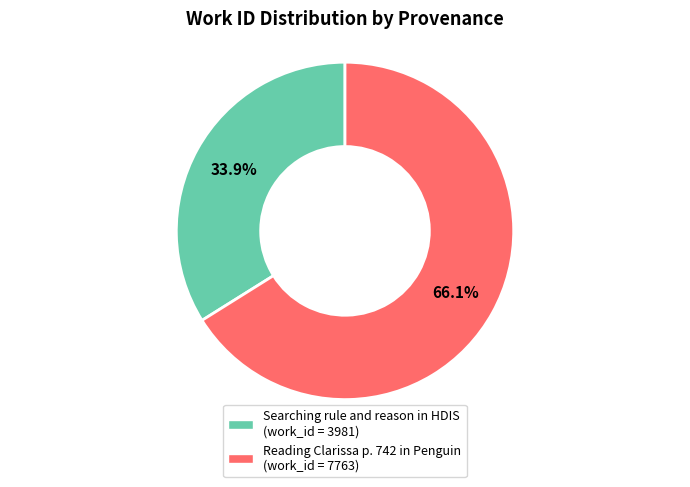

Which slice is the smallest?

Searching rule and reason in HDIS